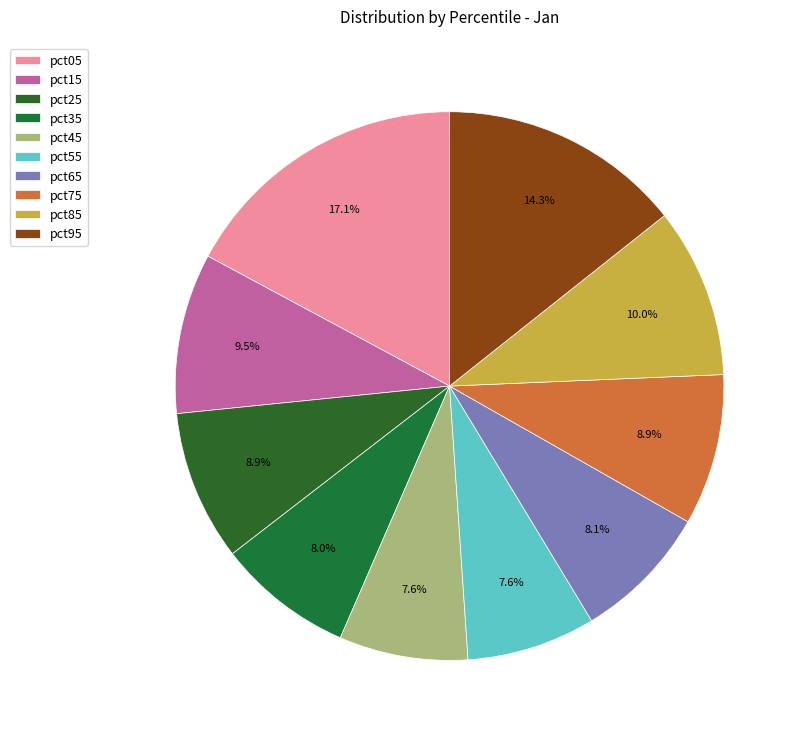

Is it true that pct35 is 8% of the pie?

True